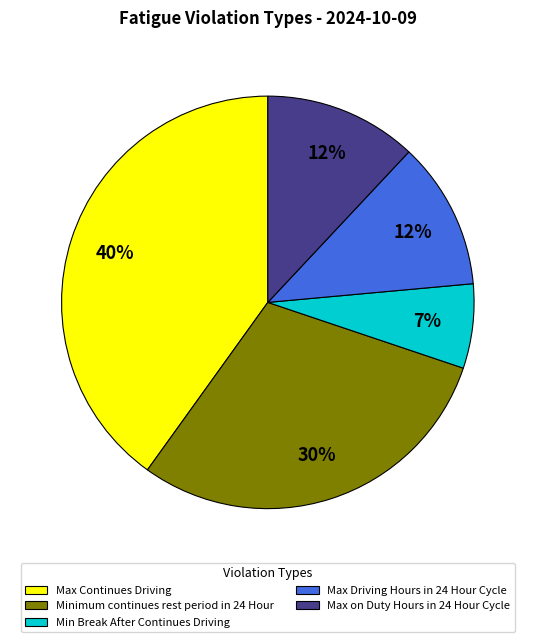

Does Max Continues Driving account for over 50% of the chart?

No